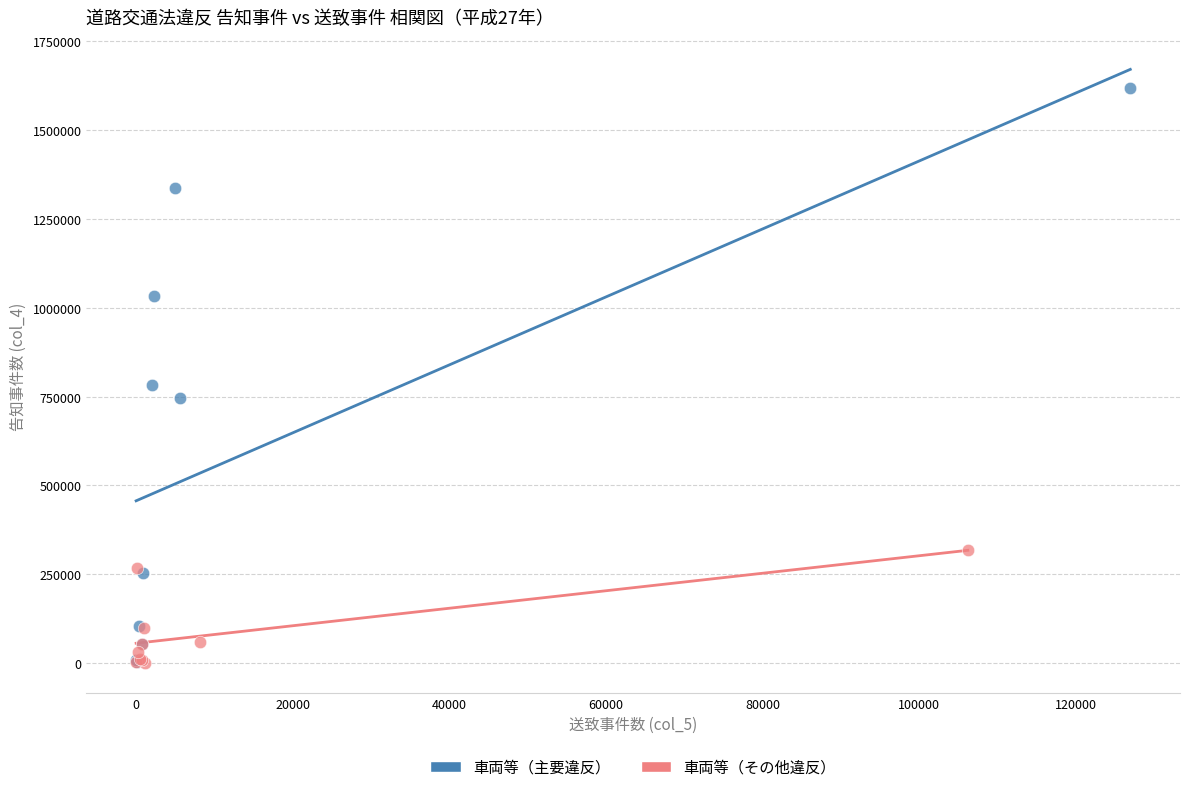

Which series has the largest Y range (max minus min)?

車両等（主要違反）